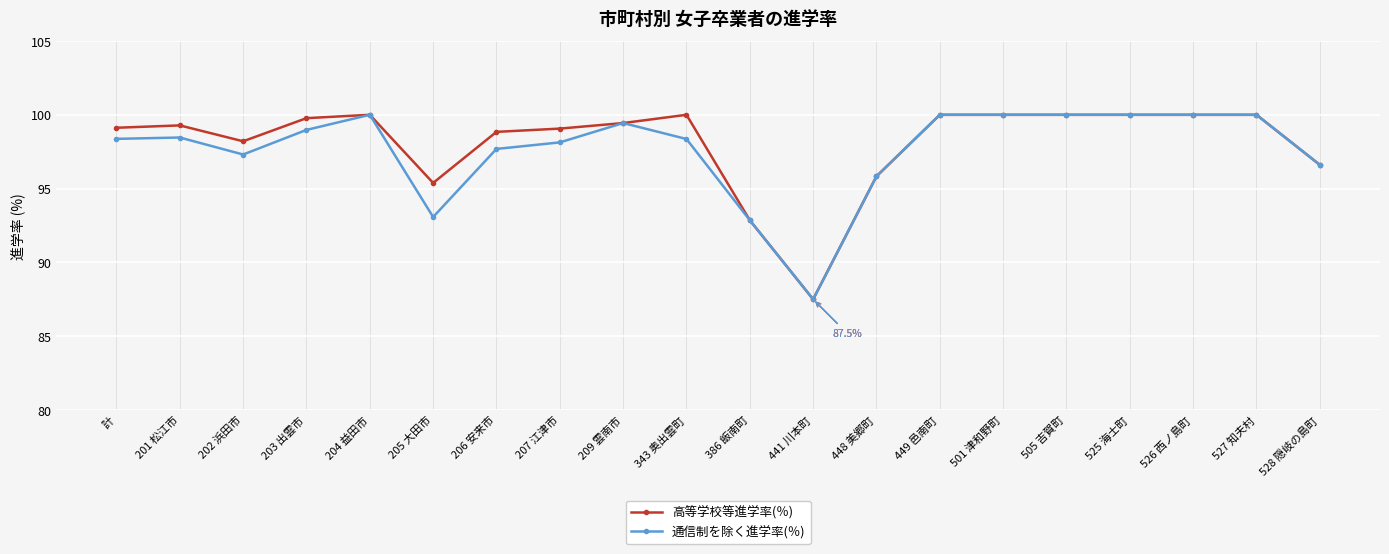

What is the spread (max minus min) of values at 203 出雲市?

0.8